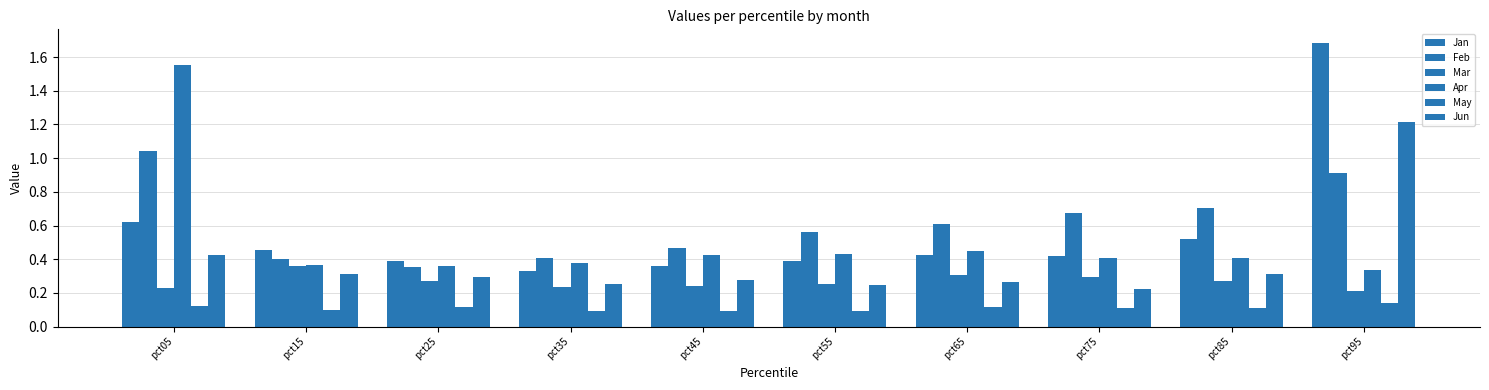

Are the bars grouped side by side (vs. stacked)?

Yes